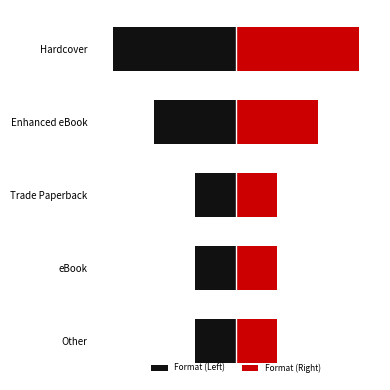

What is the difference between the maximum and second lowest values in the Right series?

2